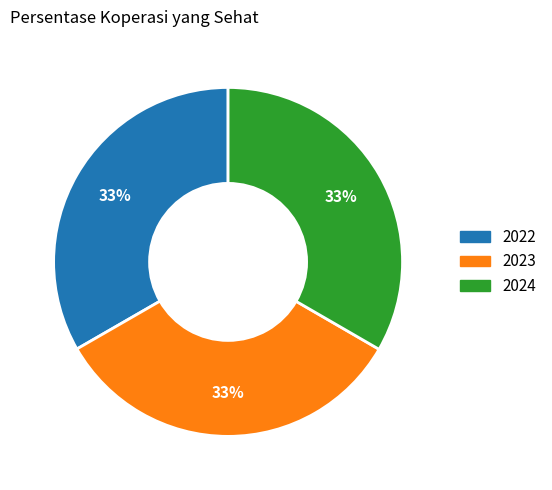

True or false: 2023 accounts for 33% of the total.

True